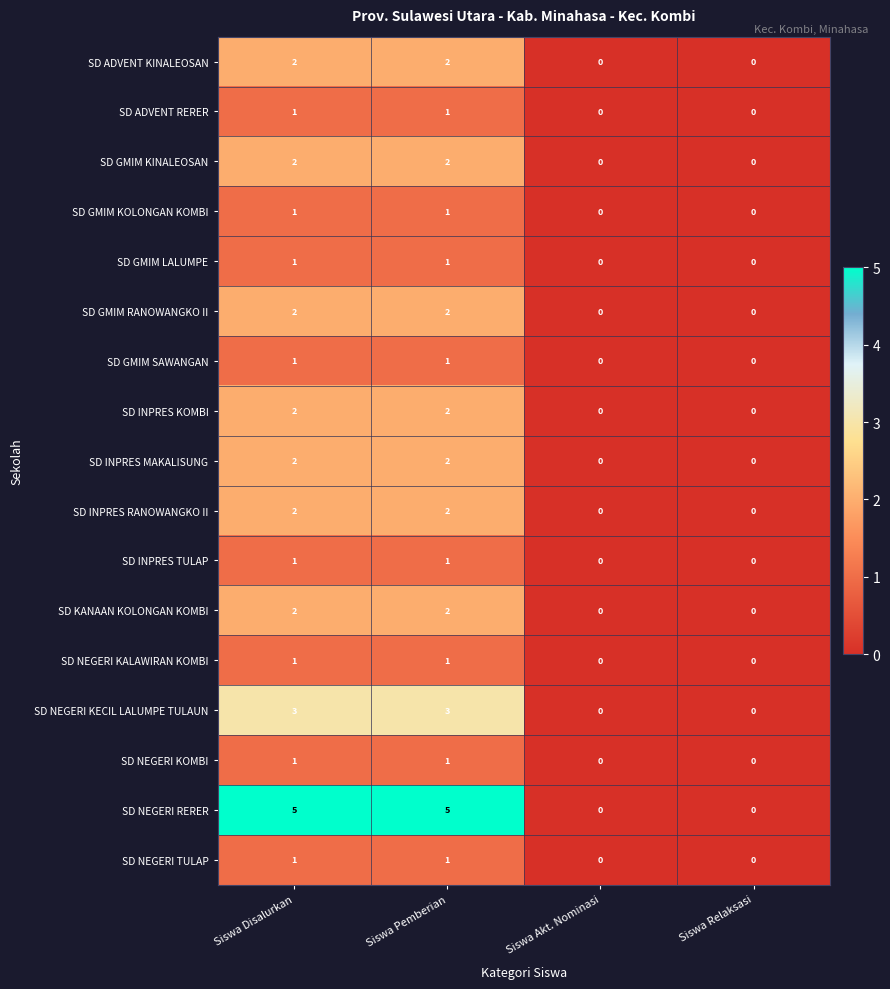

Which series has the largest total across all categories?

SD NEGERI RERER